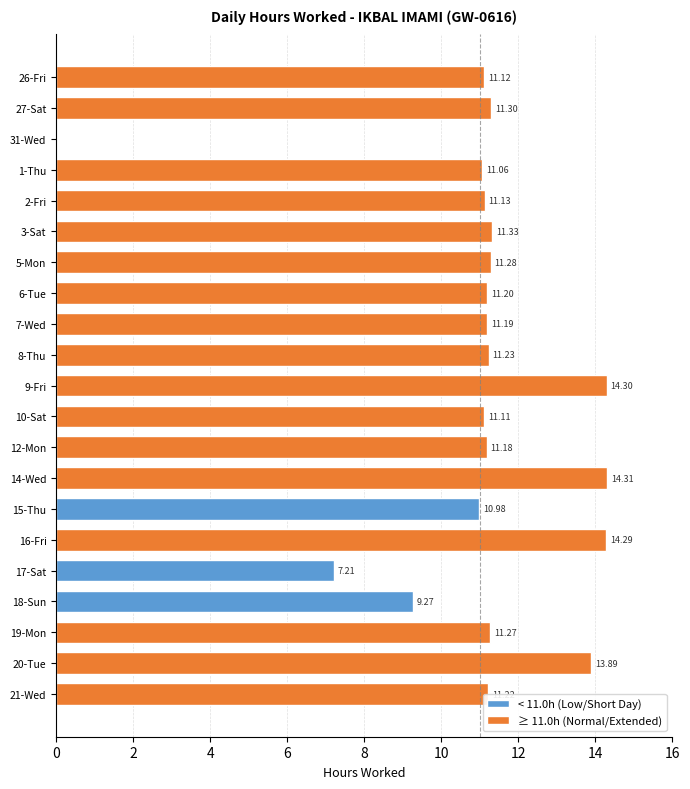

Reading right to left, what are all the values shown in this chart?

11.2	13.9	11.3	9.3	7.2	14.3	11.0	14.3	11.2	11.1	14.3	11.2	11.2	11.2	11.3	11.3	11.1	11.1	0.0	11.3	11.1